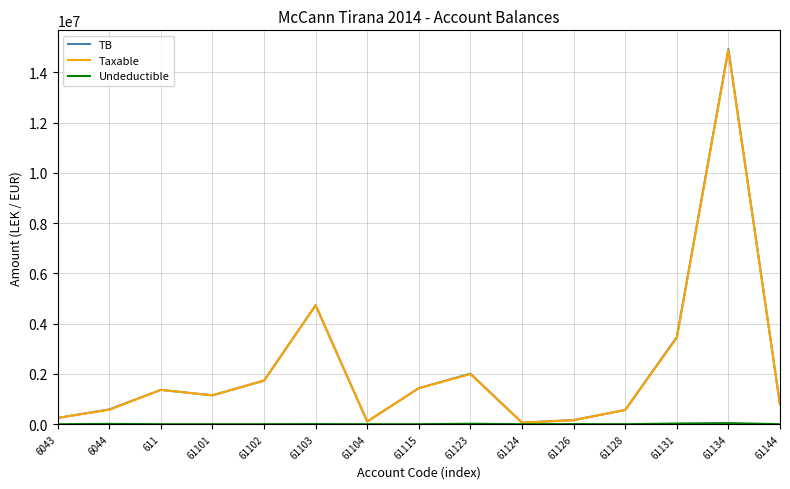

What is the spread (max minus min) of values at 61102?

1735151.5